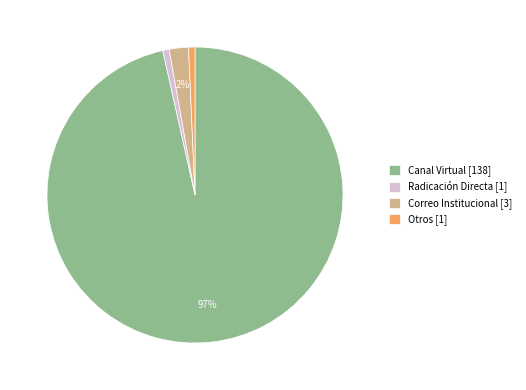

To the nearest percent, what percentage of the pie is Otros [1]?

1%